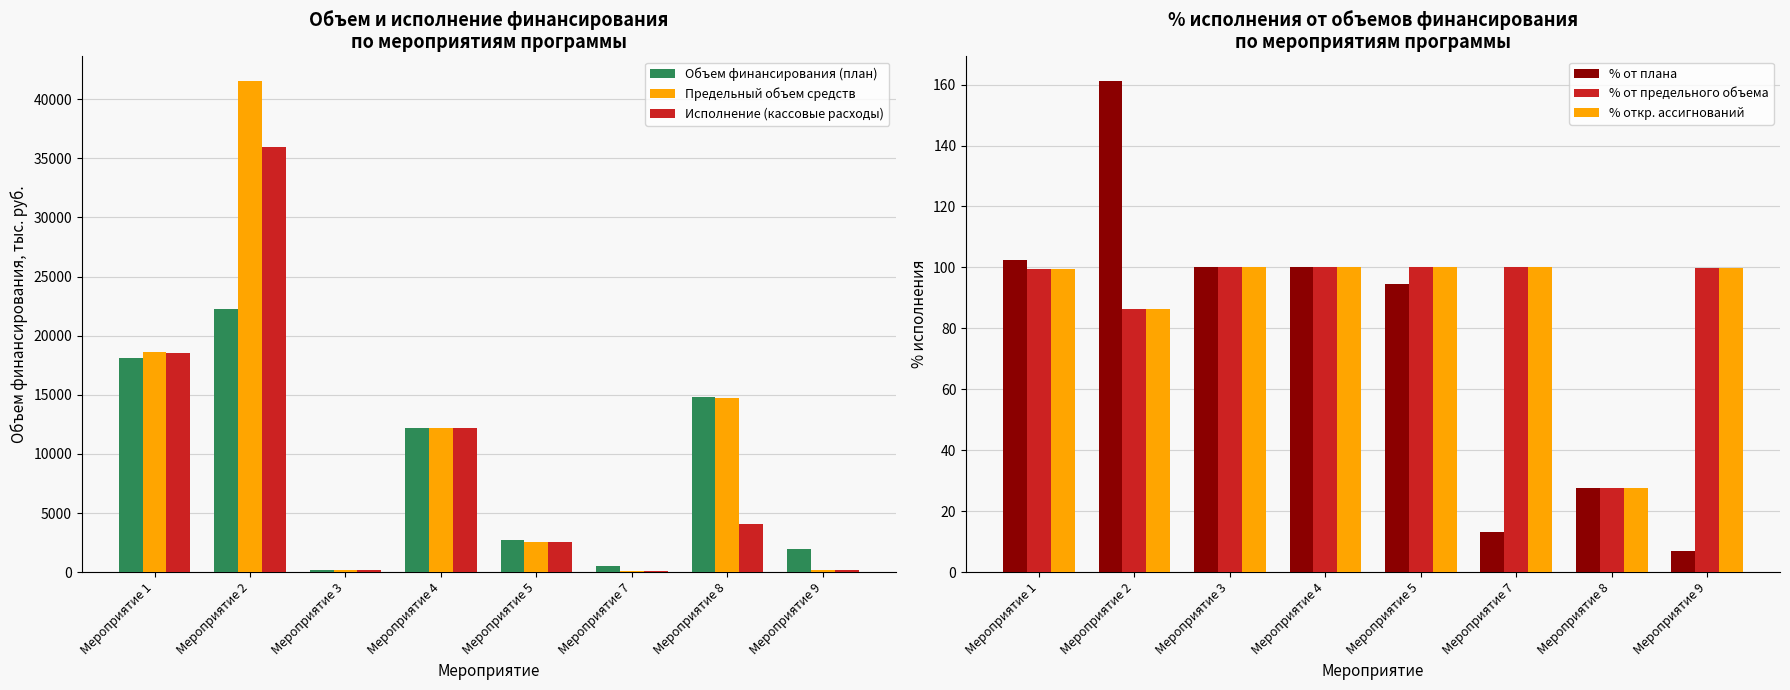

What is the difference between the maximum and minimum values in the % от плана series?

154.2